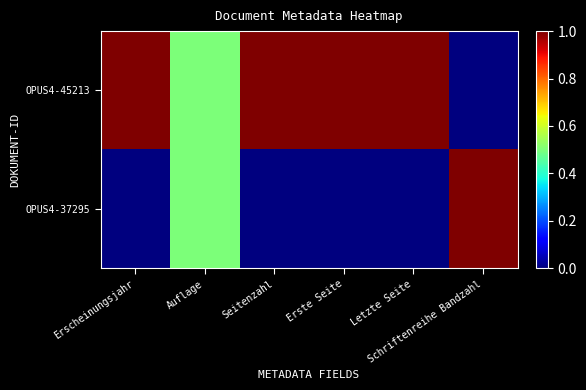

Between Auflage and Seitenzahl, which is larger?

Seitenzahl